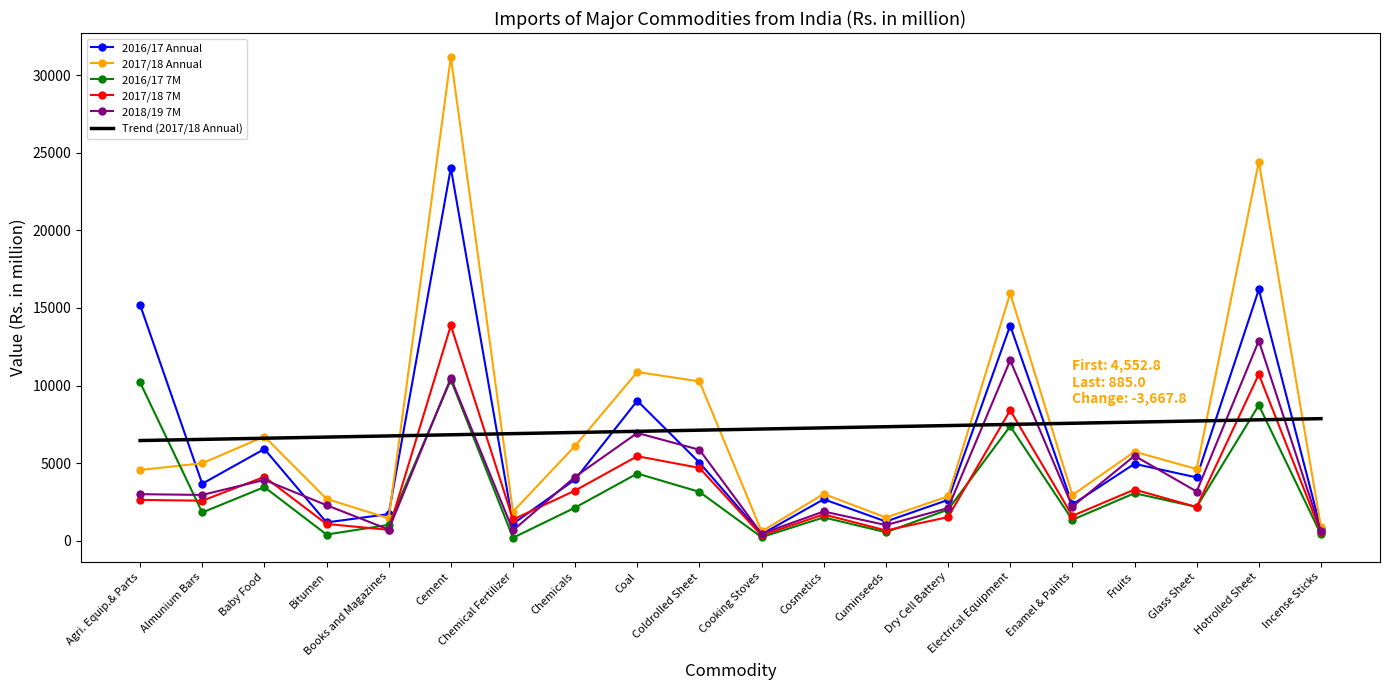

What is the smallest value displayed?

181.5